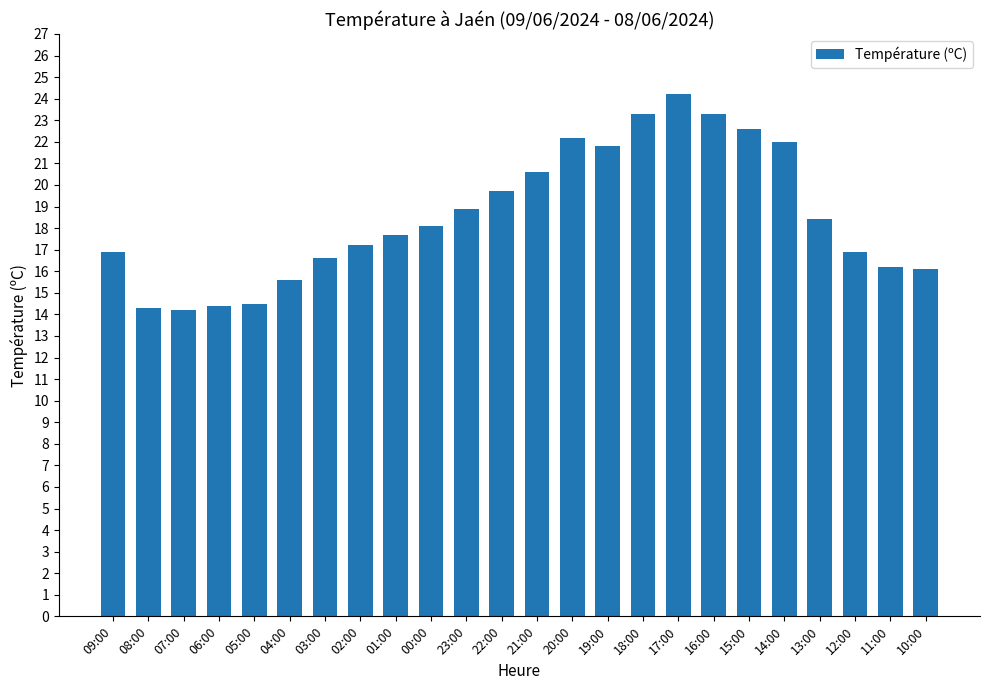

Are the bars grouped side by side (vs. stacked)?

No